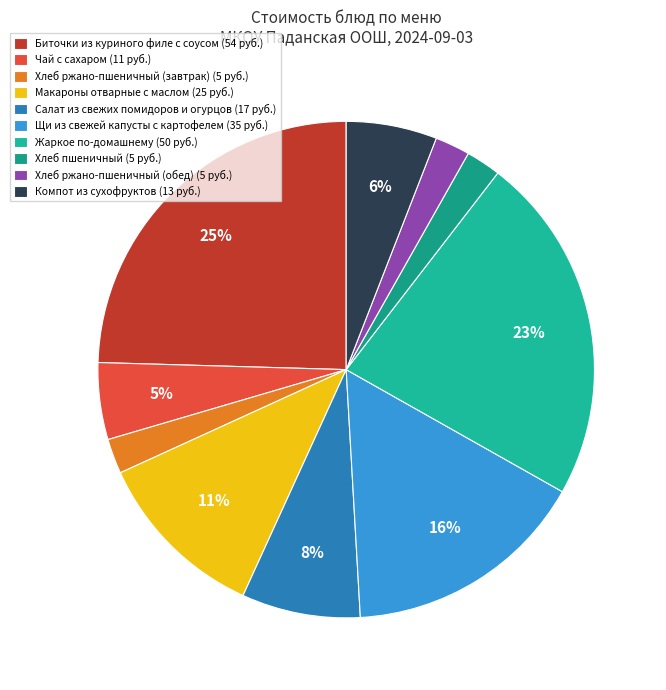

How many segments does this pie chart have?

10